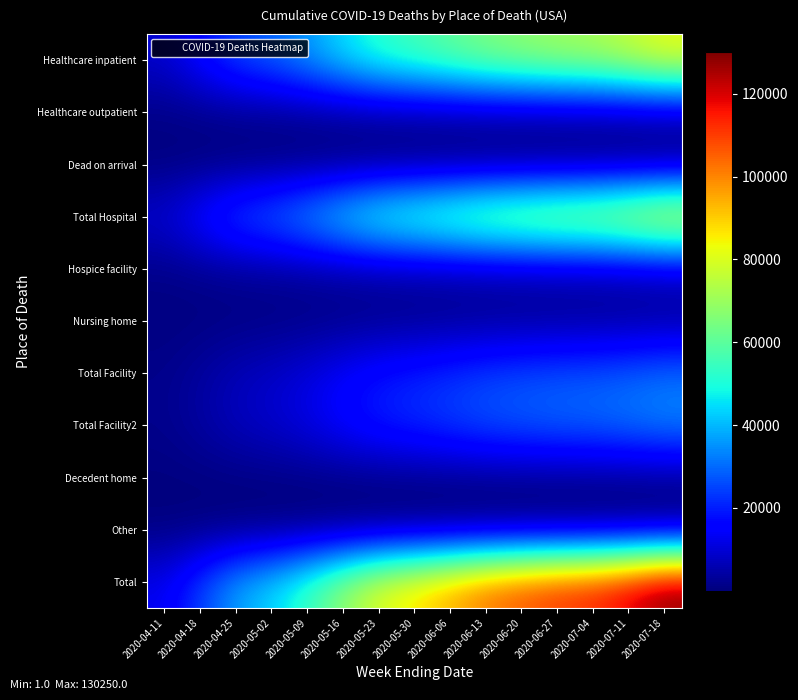

What is the maximum value shown in the chart?

130250